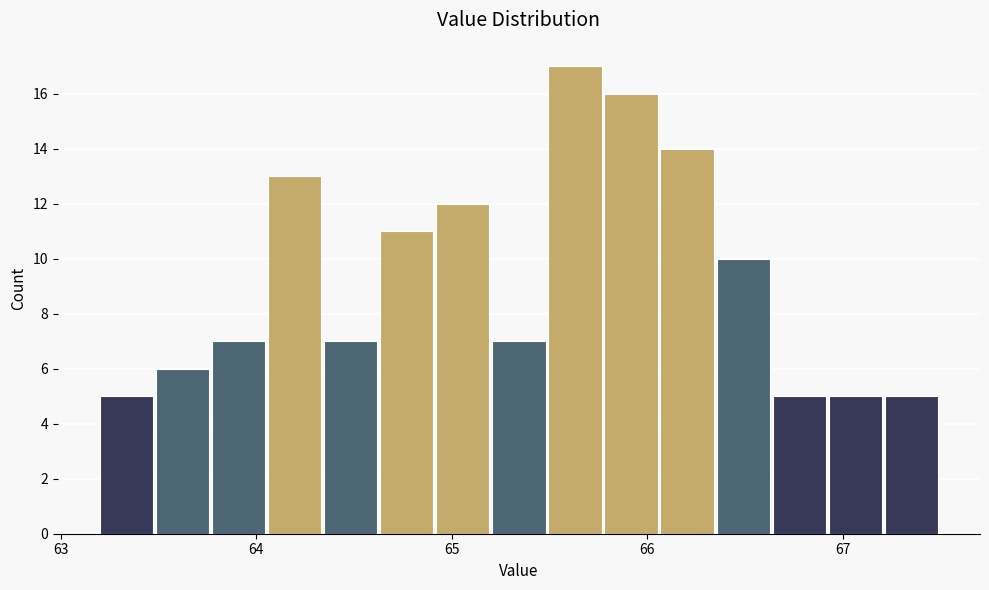

Around what value on the x-axis is the tallest bar? Give the approximate position of its centre, as read against the axis.

65.6